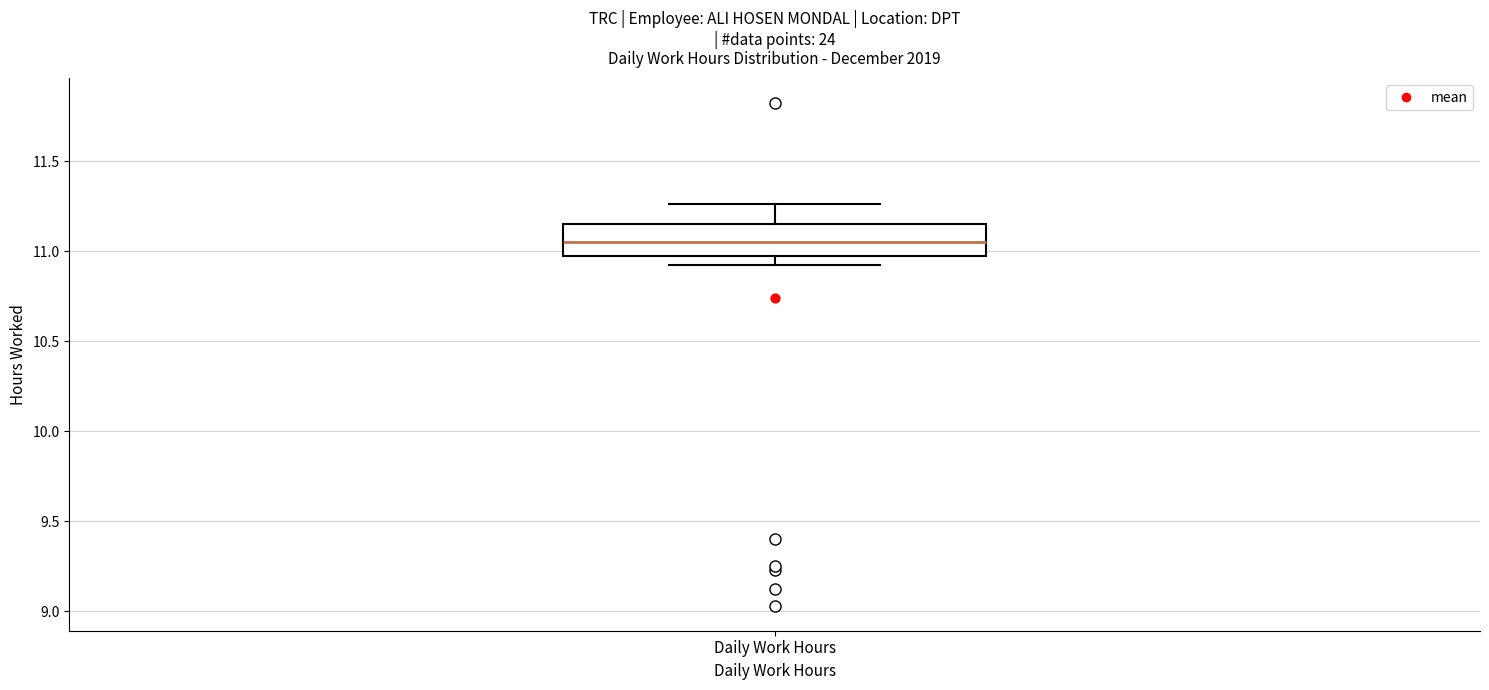

Transcribe this box plot: give where the median line is, the range the box spans, and where the two whiskers end, as read against the y-axis. The values are not printed on the chart, so give them approximately, as read against the axis.

median 11.05, box 10.95 to 11.15, whiskers 10.90 to 11.25